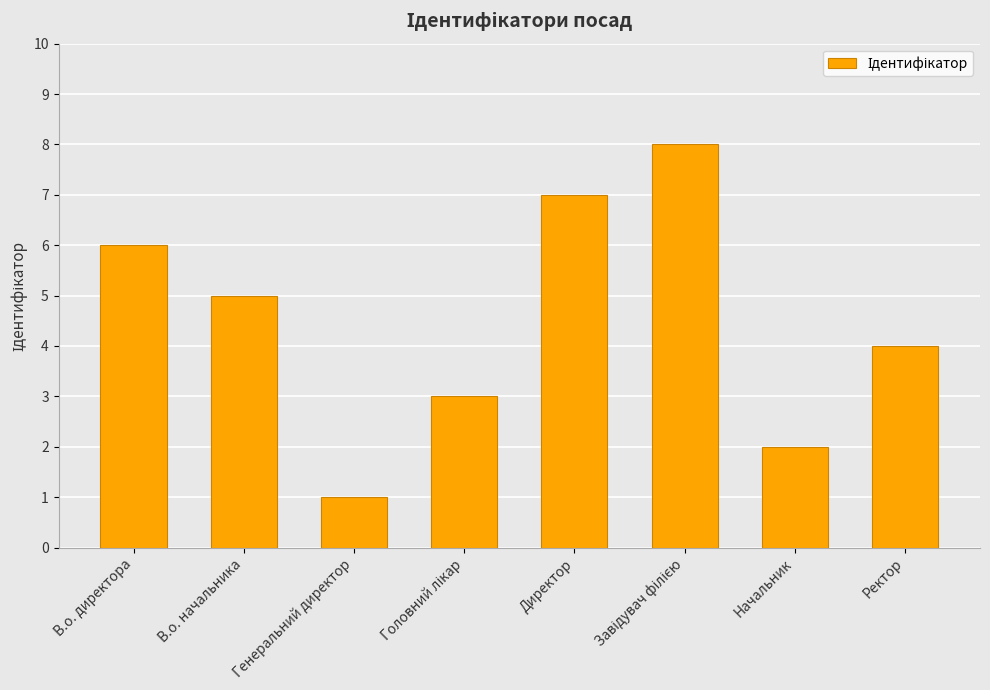

Approximately how many times larger is the value at В.о. директора compared to Начальник?

3.0